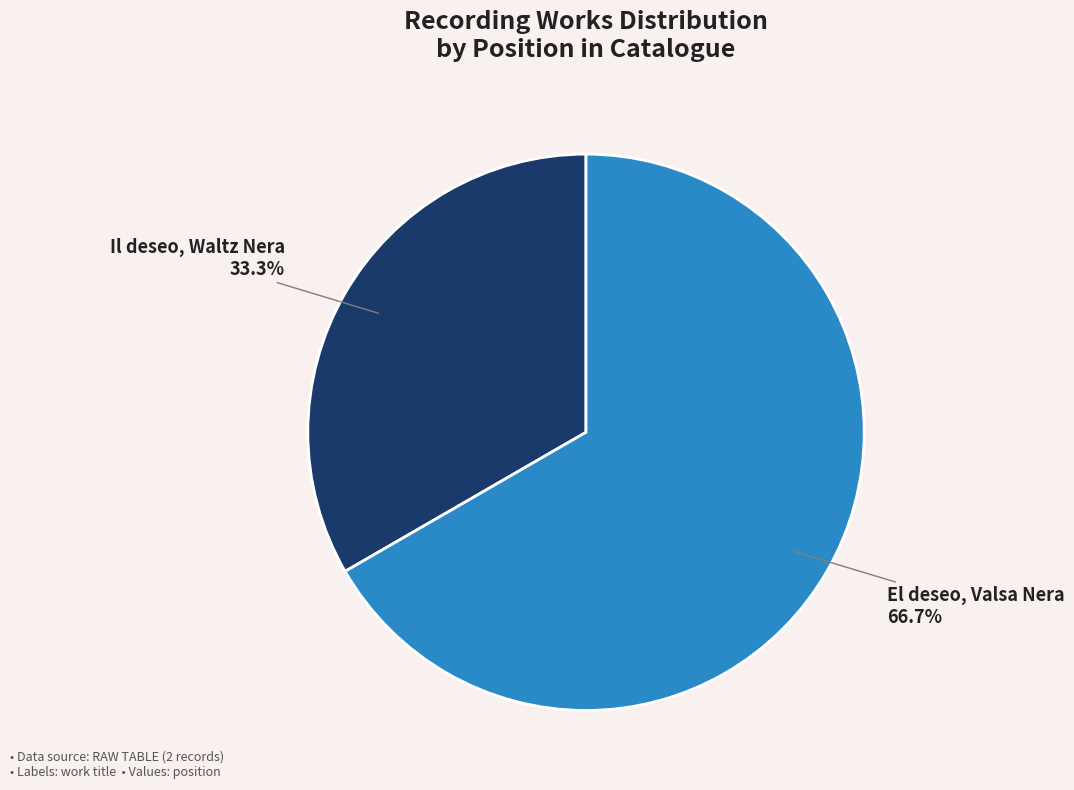

How many slices are in this pie chart?

2